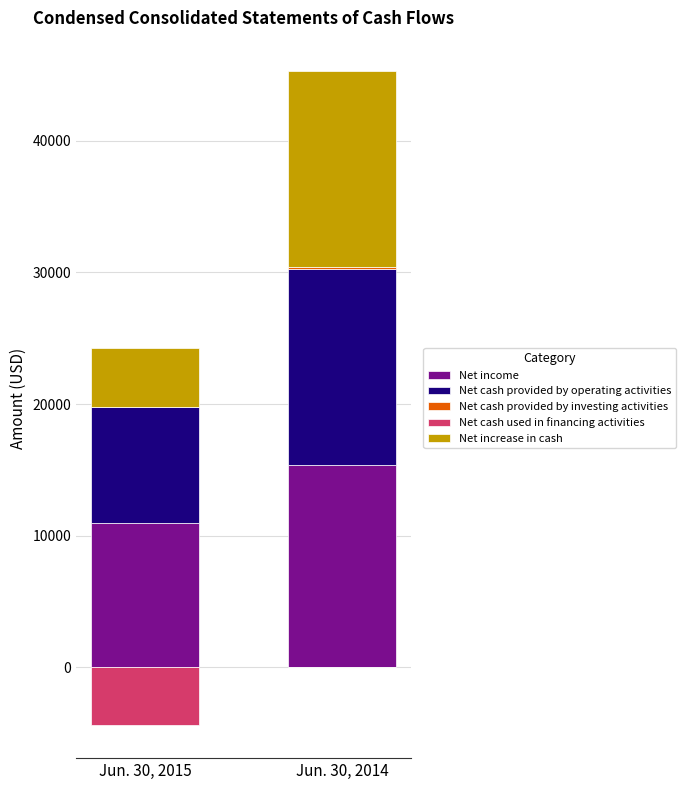

At which label does Net cash used in financing activities reach its minimum?

Jun. 30, 2015